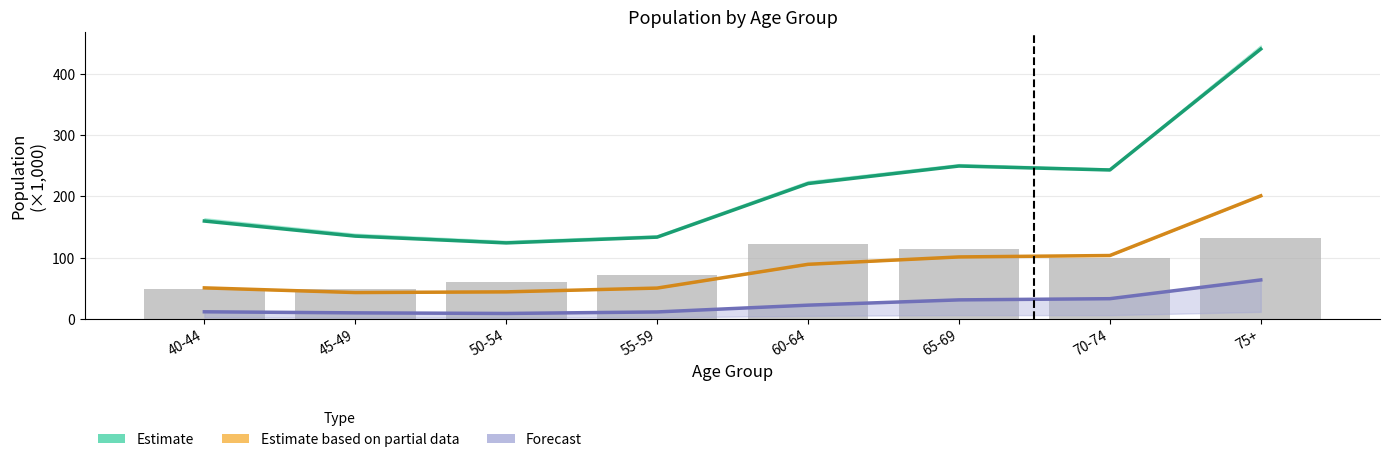

What is the sum of the Forecast values at 55-59 and 50-54?

19.5